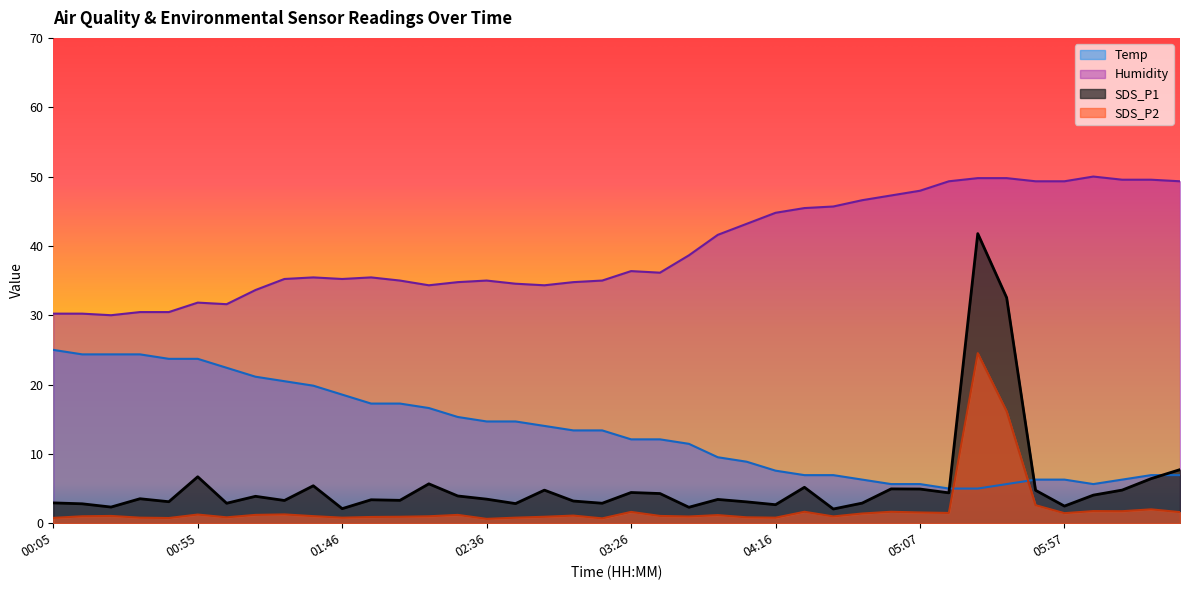

At which category is the sum across all series the highest?

05:27